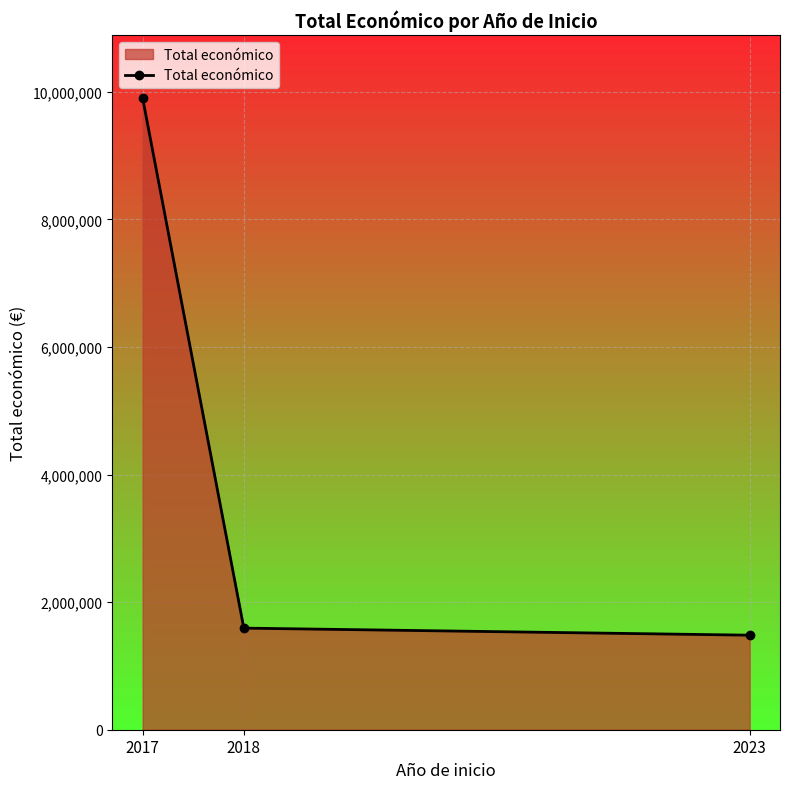

List the labels in order of value, smallest first.

2023, 2018, 2017